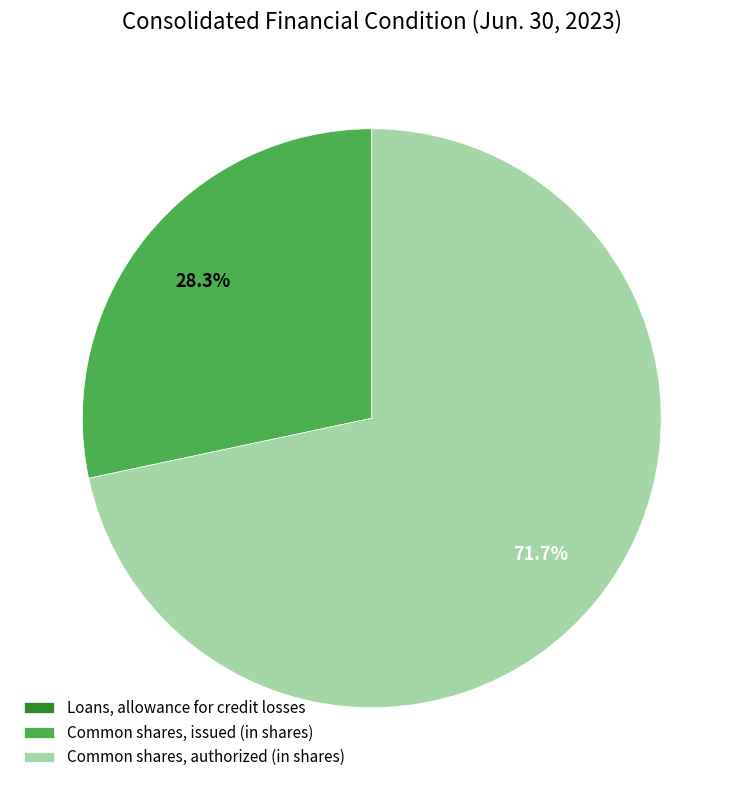

Is the sum of Common shares, authorized (in shares) and Common shares, issued (in shares) greater than half?

Yes